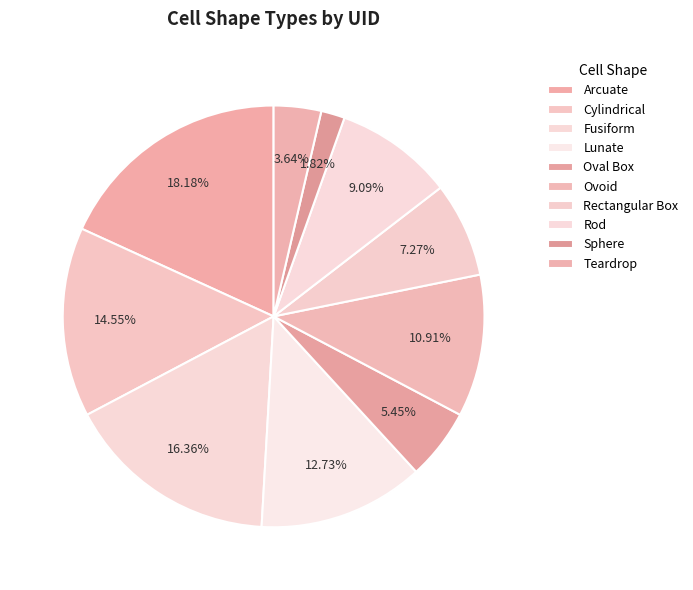

Is Fusiform the majority of the pie?

No